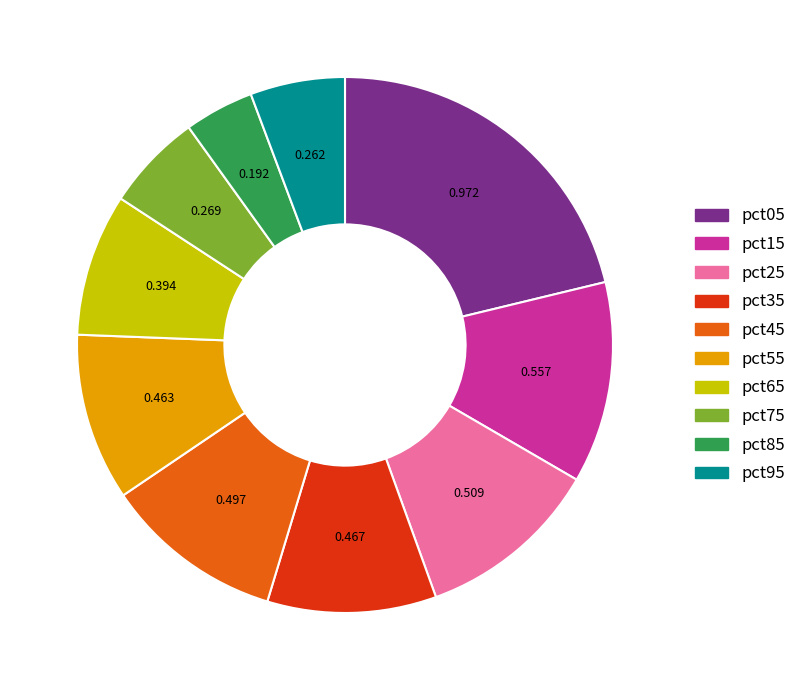

Is pct95 the majority of the pie?

No